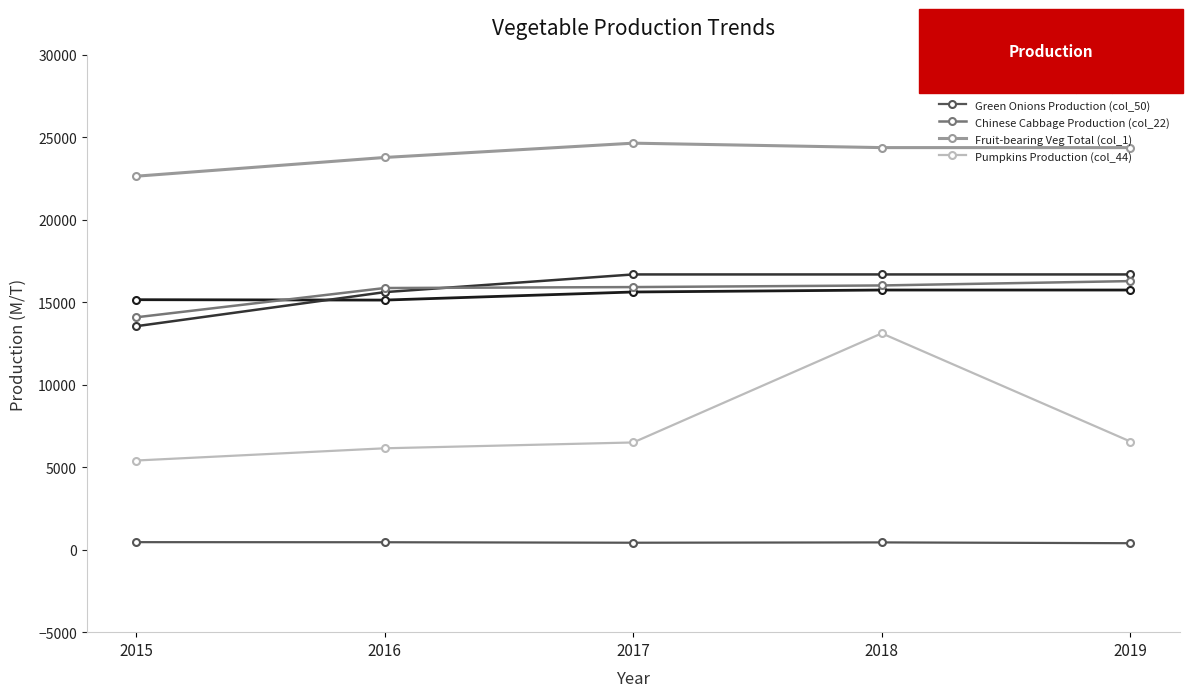

Which series changed the most between 2016 and 2019?

Radish Production (col_36)